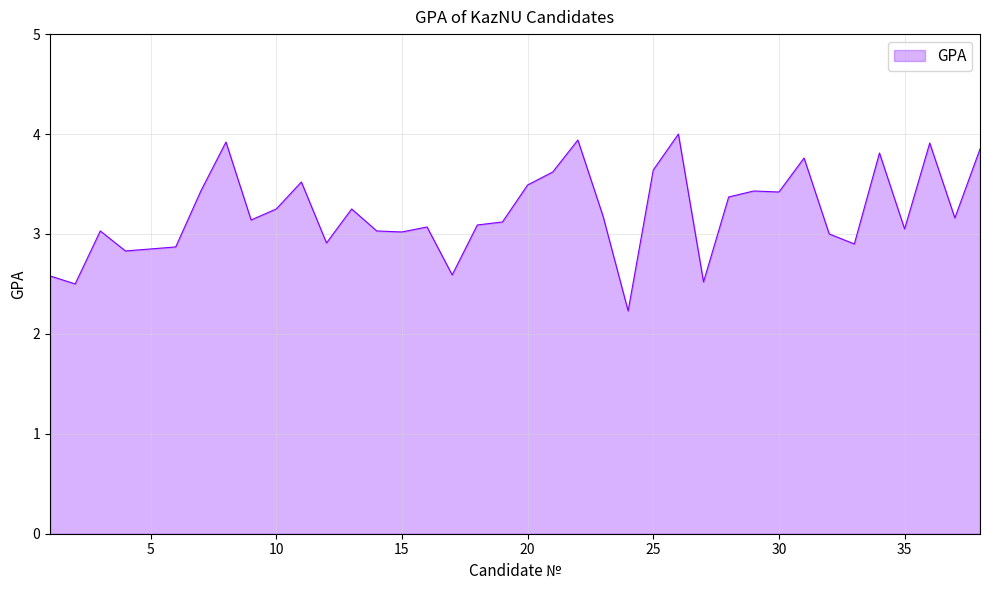

What is the greatest value displayed?

4.0